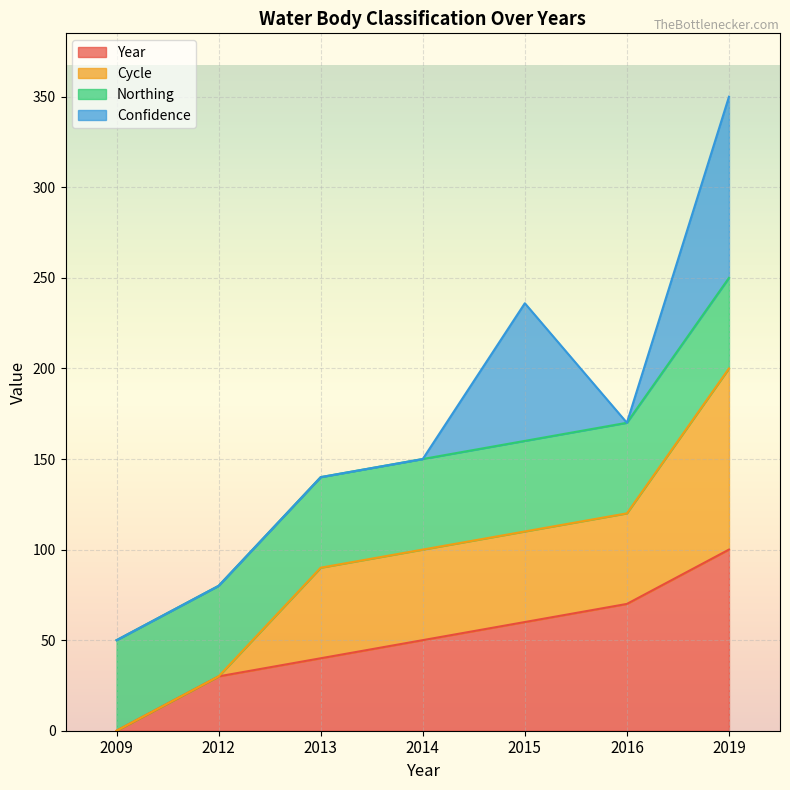

At which category is the sum across all series the highest?

2019